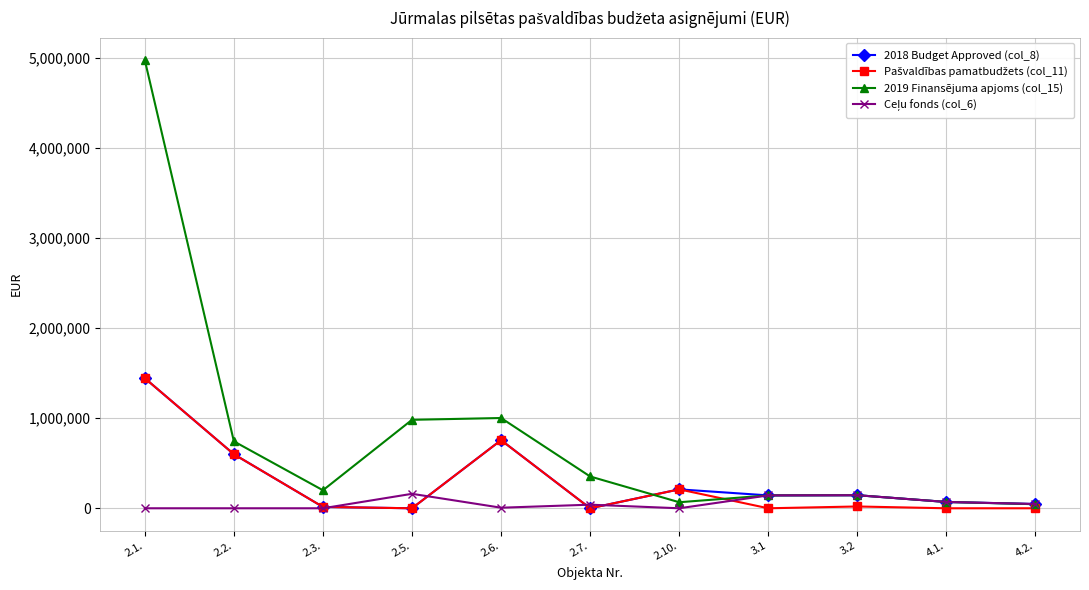

Which series has the largest total across all categories?

2019 Finansējuma apjoms (col_15)